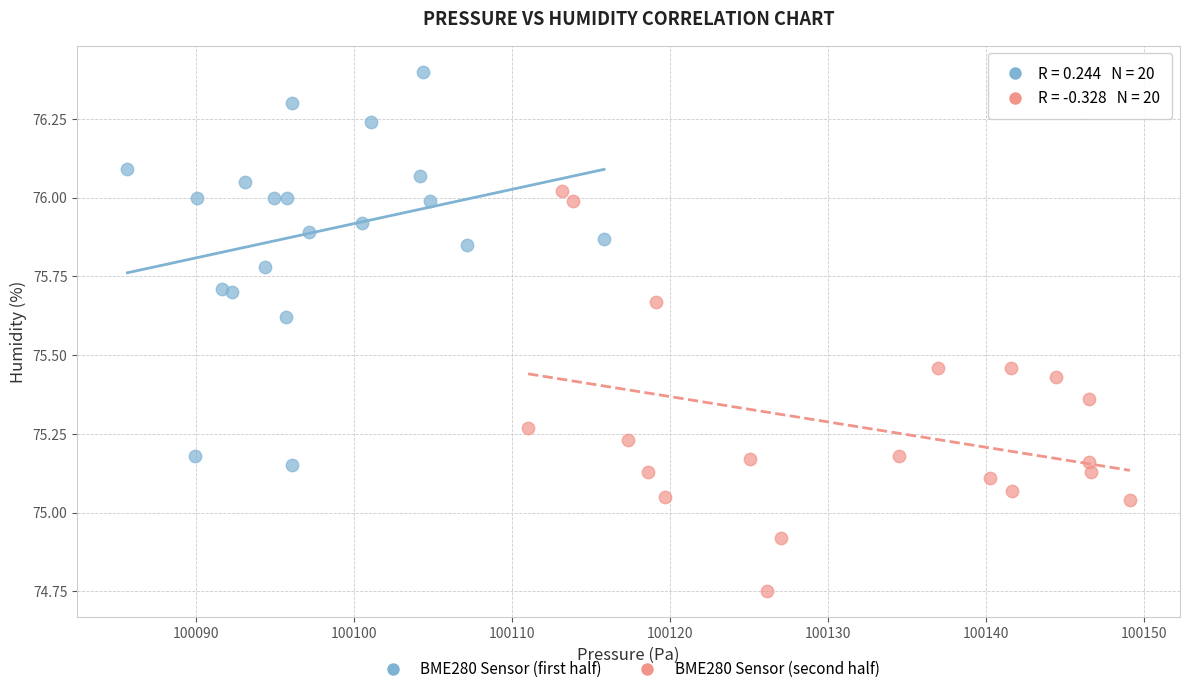

Which series reaches the maximum Y coordinate?

BME280 Sensor (first half)